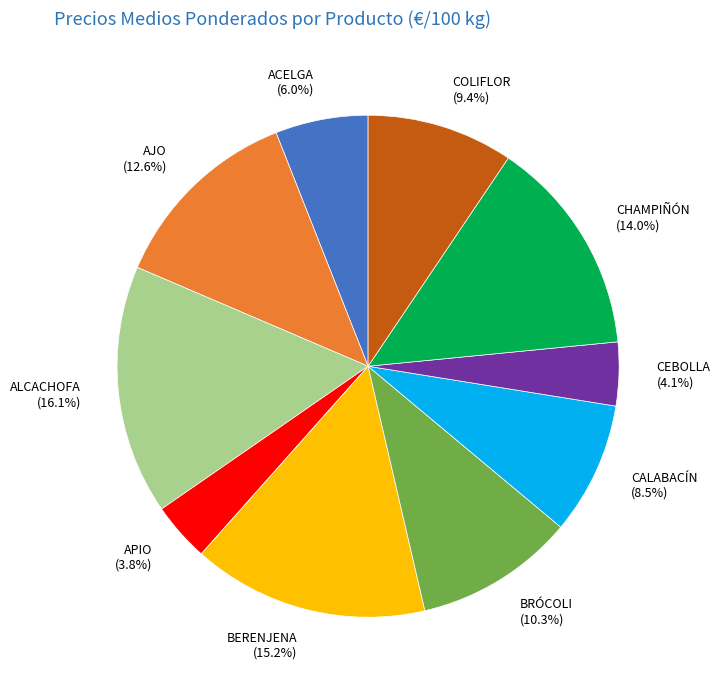

How many slices are in this pie chart?

10